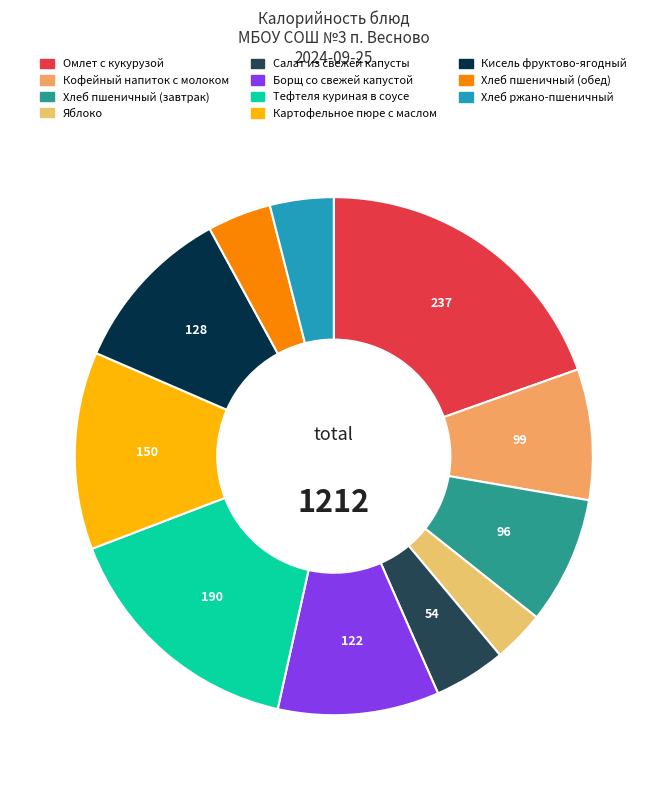

The Хлеб ржано-пшеничный slice represents 17% of the pie. True or false?

False